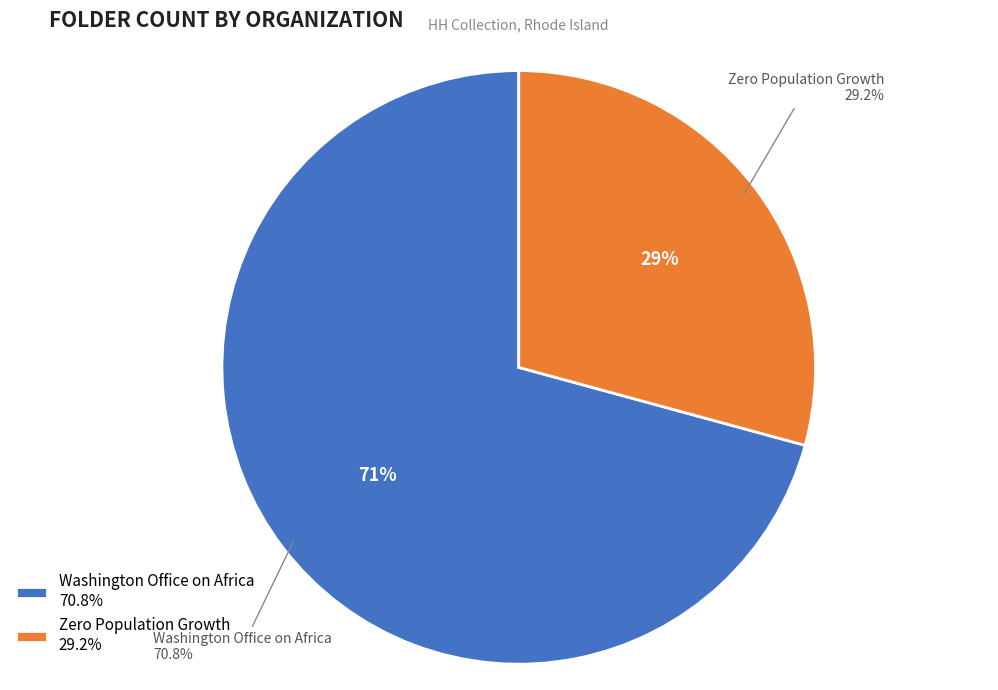

Is there any slice that represents more than half of the pie?

Yes